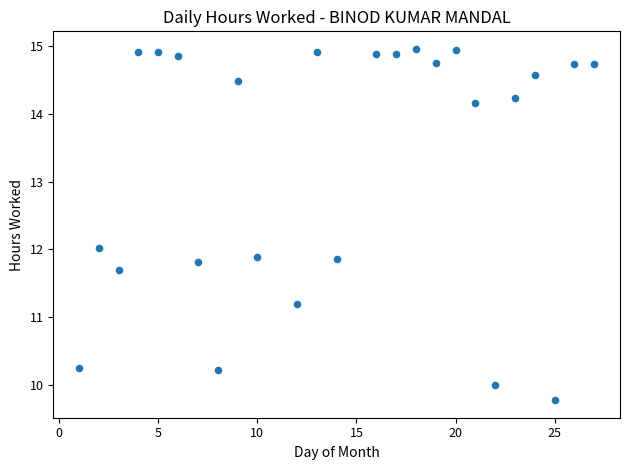

What is the range of Y values (max minus min)?

5.2